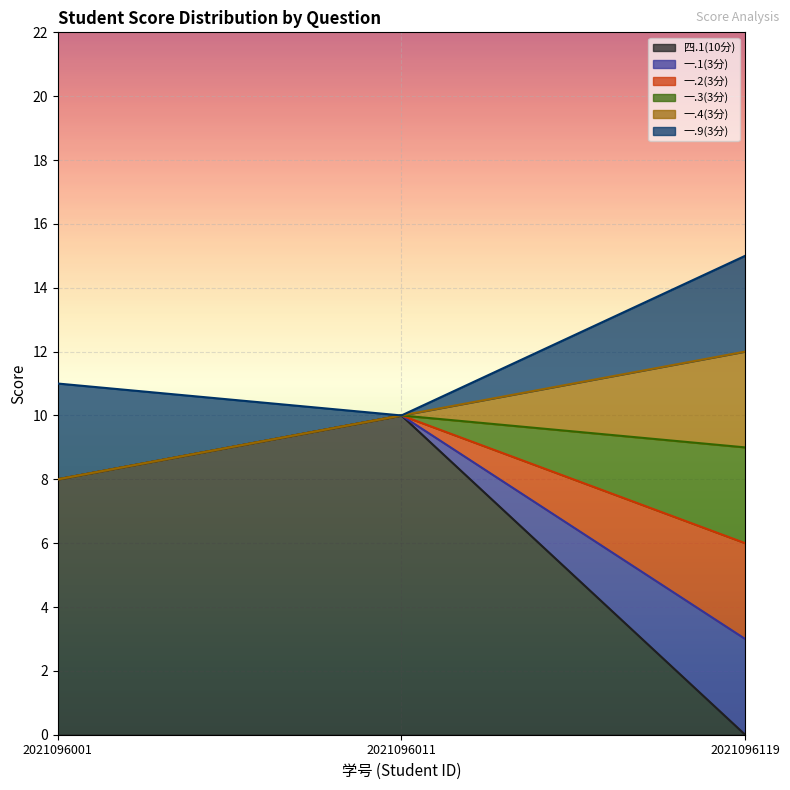

At which category does the chart reach its minimum across all series?

2021096119